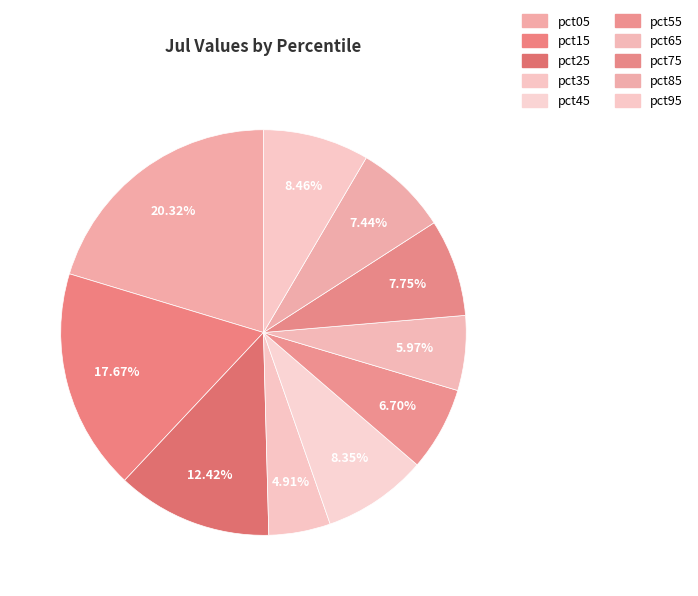

Is it true that pct05 is 32% of the pie?

False